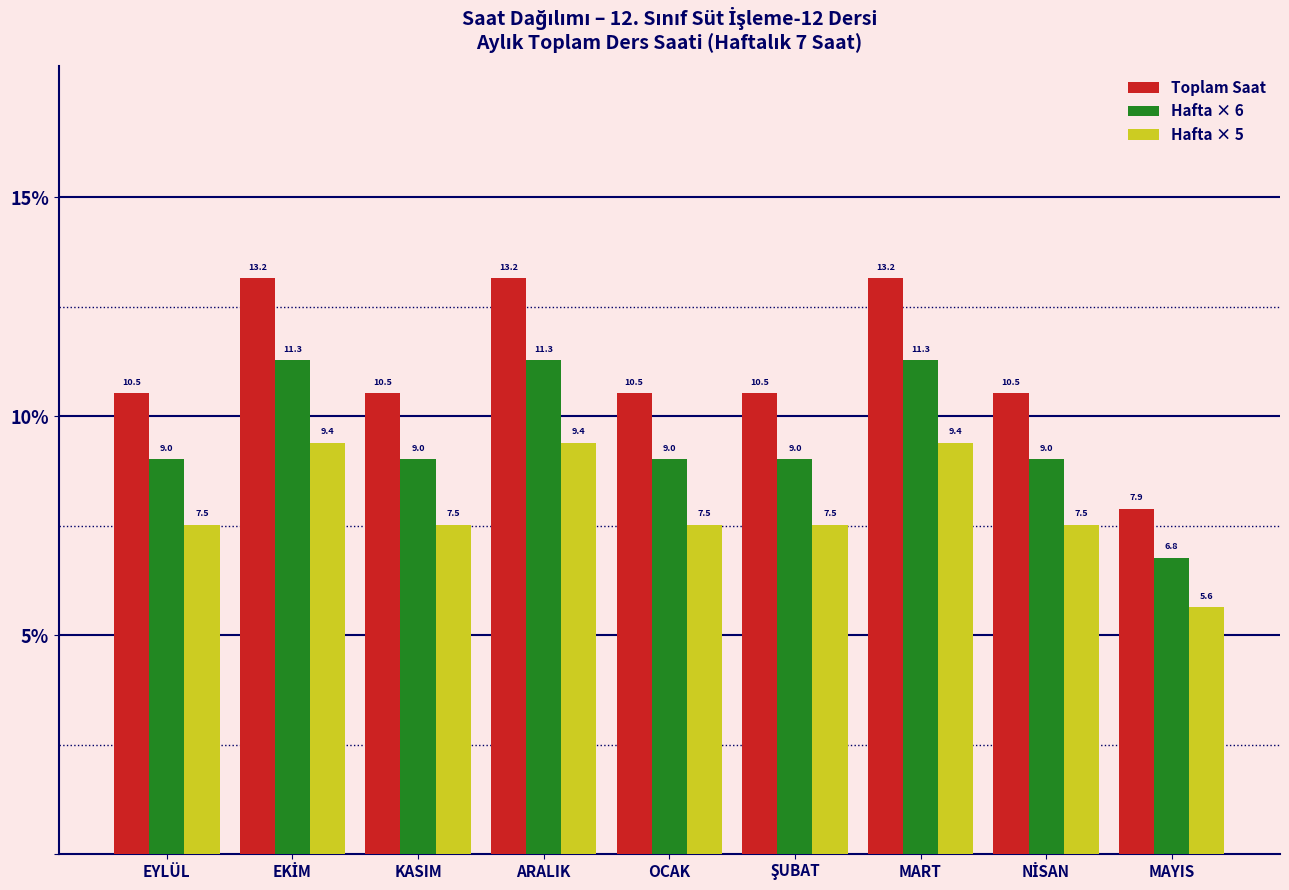

Reading left to right, list all the values displayed in this chart.

Toplam Saat: 10.5	13.2	10.5	13.2	10.5	10.5	13.2	10.5	7.9
Hafta × 6: 9.0	11.3	9.0	11.3	9.0	9.0	11.3	9.0	6.8
Hafta × 5: 7.5	9.4	7.5	9.4	7.5	7.5	9.4	7.5	5.6